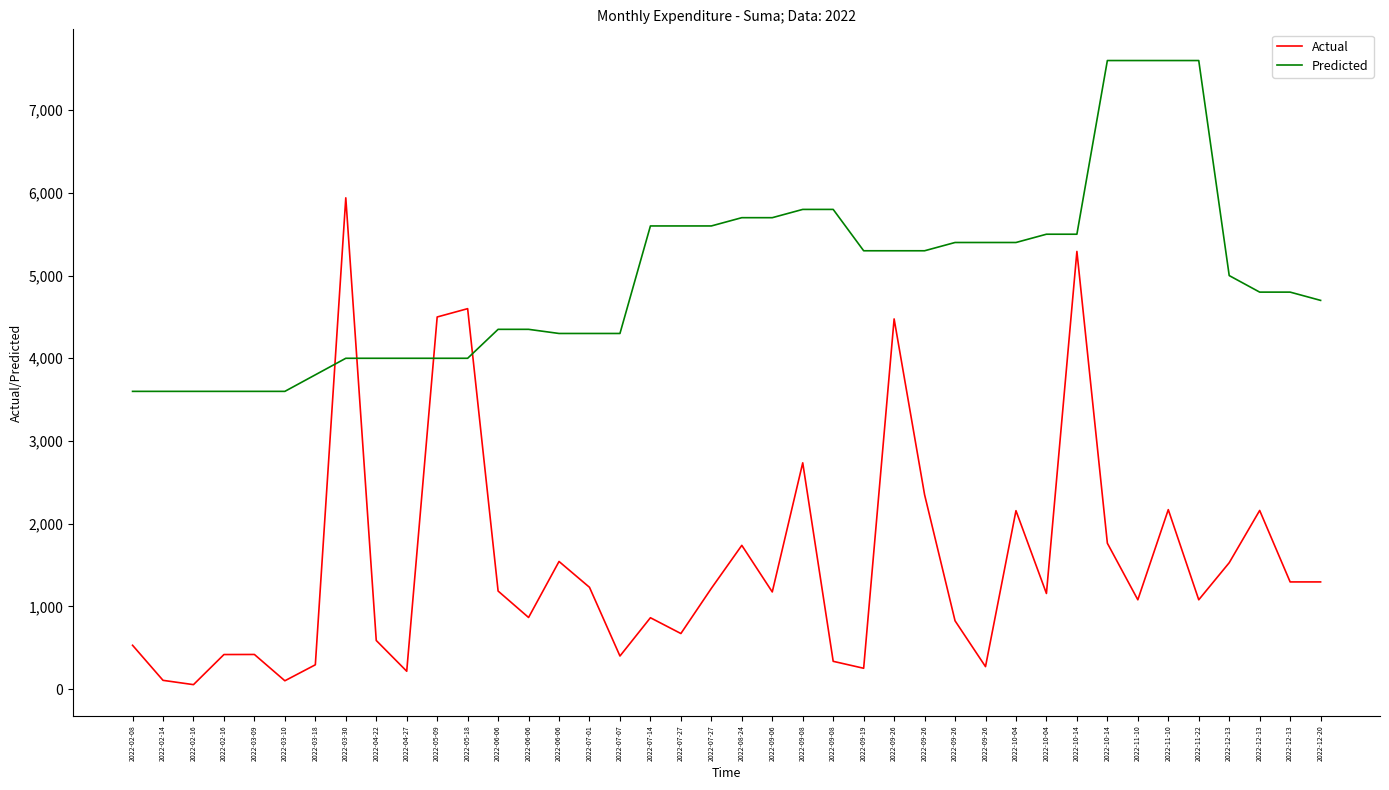

Reading right to left, transcribe all the data shown in this chart.

Actual: 1296.0	1296.0	2160.0	1528.0	1080.0	2169.8	1080.0	1764.0	5292.0	1156.3	2157.5	271.8	826.0	2350.6	4475.9	252.0	336.0	2736.0	1174.8	1738.2	1218.0	672.0	863.0	400.0	1230.8	1543.2	866.1	1185.7	4600.0	4499.3	216.0	588.0	5940.0	294.0	100.8	418.8	418.0	54.0	106.0	530.0
Predicted: 4700.0	4800.0	4800.0	5000.0	7600.0	7600.0	7600.0	7600.0	5500.0	5500.0	5400.0	5400.0	5400.0	5300.0	5300.0	5300.0	5800.0	5800.0	5700.0	5700.0	5600.0	5600.0	5600.0	4300.0	4300.0	4300.0	4350.0	4350.0	4000.0	4000.0	4000.0	4000.0	4000.0	3800.0	3600.0	3600.0	3600.0	3600.0	3600.0	3600.0